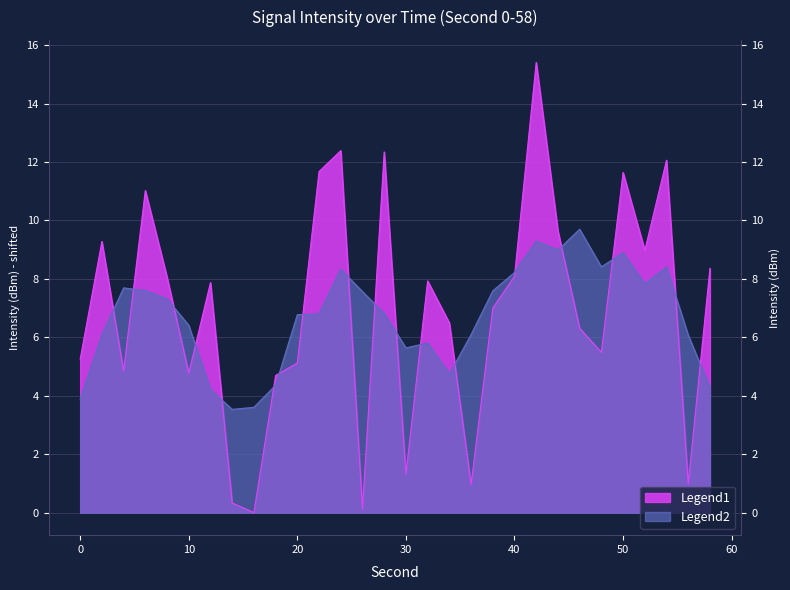

Where is the first local maximum?

2